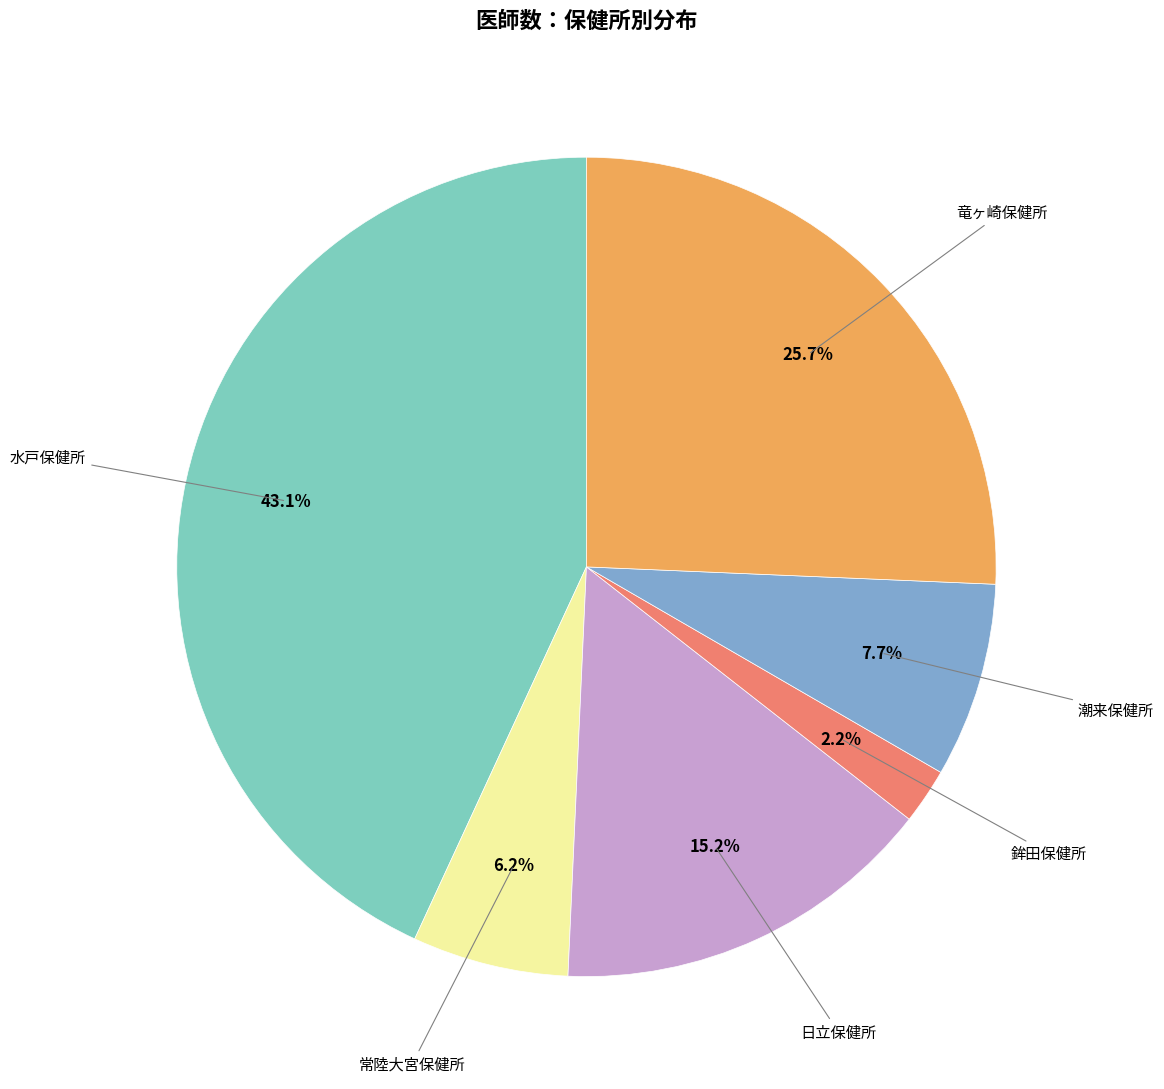

Does any single category account for the majority?

No